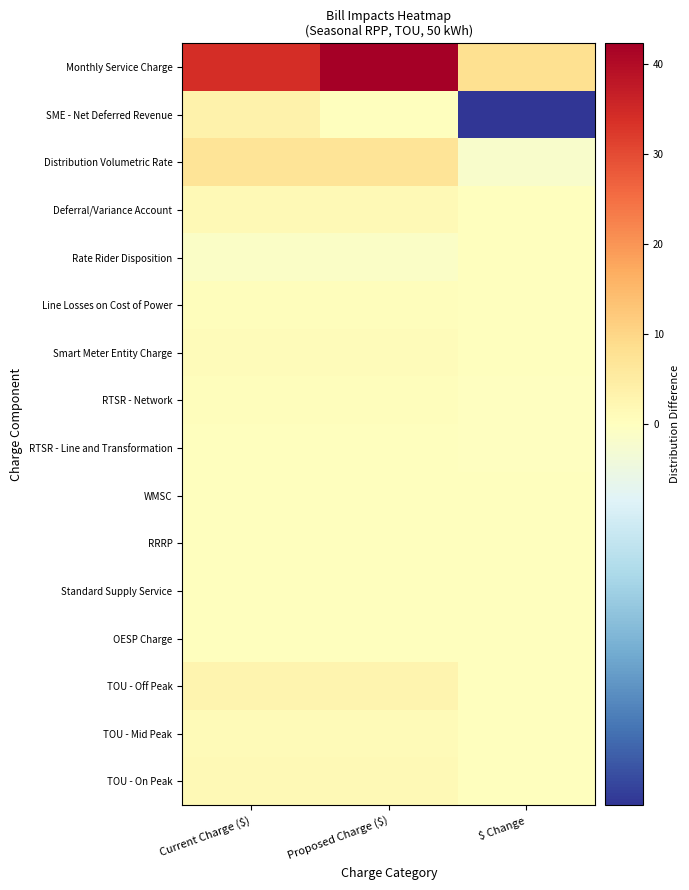

What is the difference between the highest and lowest values at $ Change?

11.6